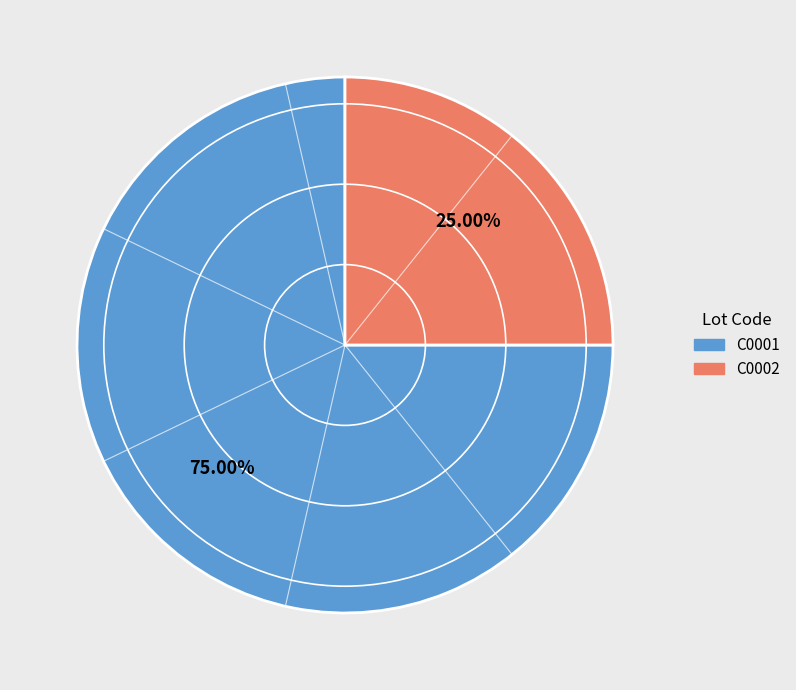

How many slices are in this pie chart?

2